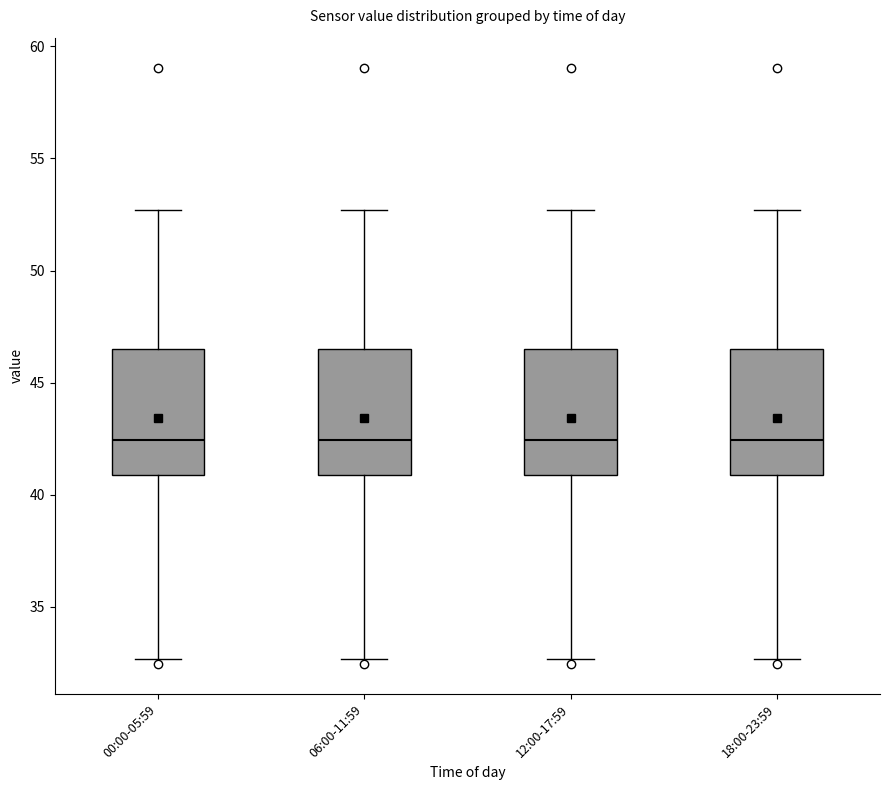

Reading left to right, transcribe this box plot: for each box, give where its median line is, the range the box spans, and where its two whiskers end, as read against the y-axis. The values are not printed on the chart, so give them approximately, as read against the axis.

00:00-05:59: median 42.5, box 41.0 to 46.5, whiskers 32.5 to 52.5
06:00-11:59: median 42.5, box 41.0 to 46.5, whiskers 32.5 to 52.5
12:00-17:59: median 42.5, box 41.0 to 46.5, whiskers 32.5 to 52.5
18:00-23:59: median 42.5, box 41.0 to 46.5, whiskers 32.5 to 52.5